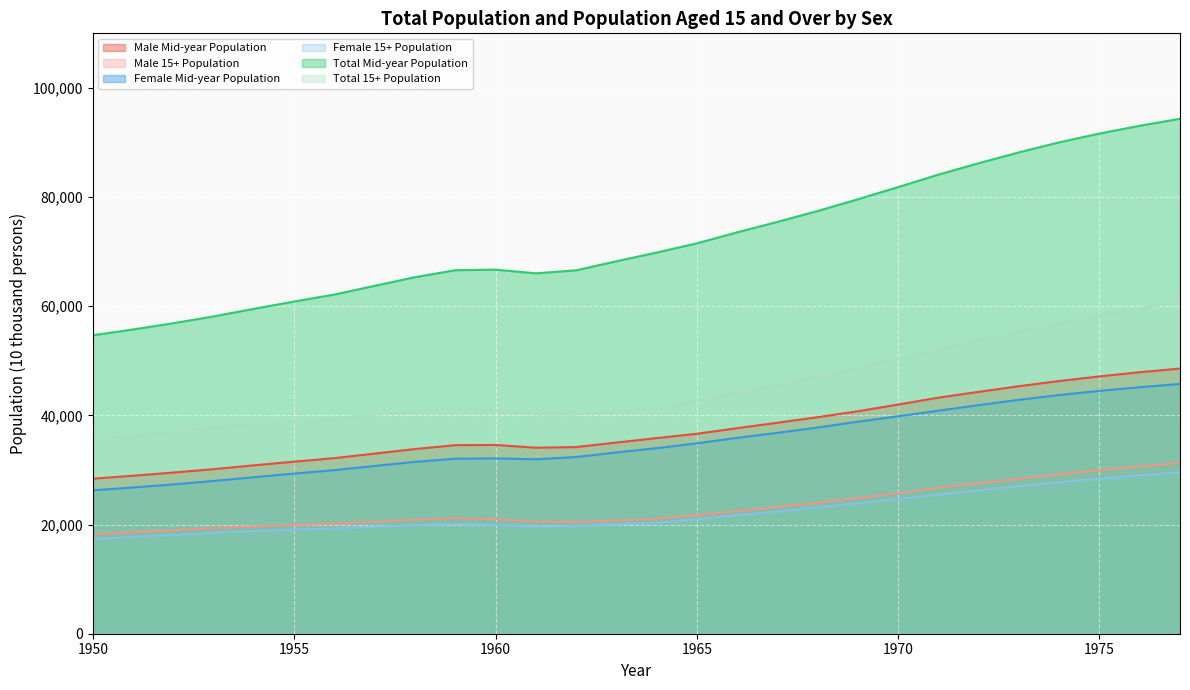

True or false: Male Mid-year Population and Female 15+ Population intersect in this chart.

False